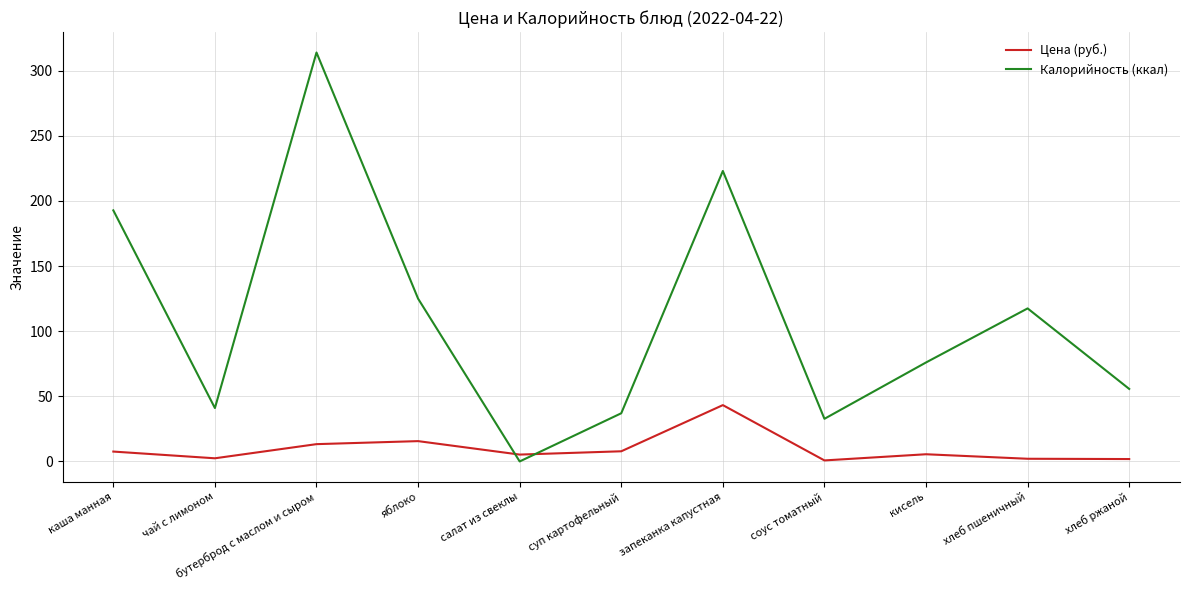

After their last crossing, which series has the higher values: Калорийность (ккал) or Цена (руб.)?

Калорийность (ккал)